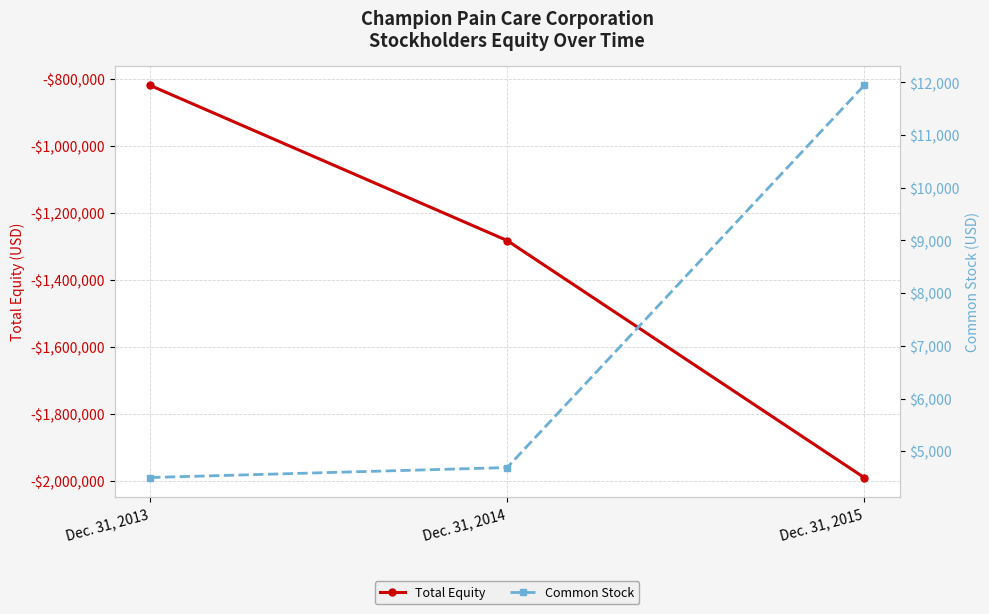

Reading left to right, transcribe all the data shown in this chart.

Total Equity: Dec. 31, 2013=-818852	Dec. 31, 2014=-1281954	Dec. 31, 2015=-1989534
Common Stock: Dec. 31, 2013=4500	Dec. 31, 2014=4689	Dec. 31, 2015=11944